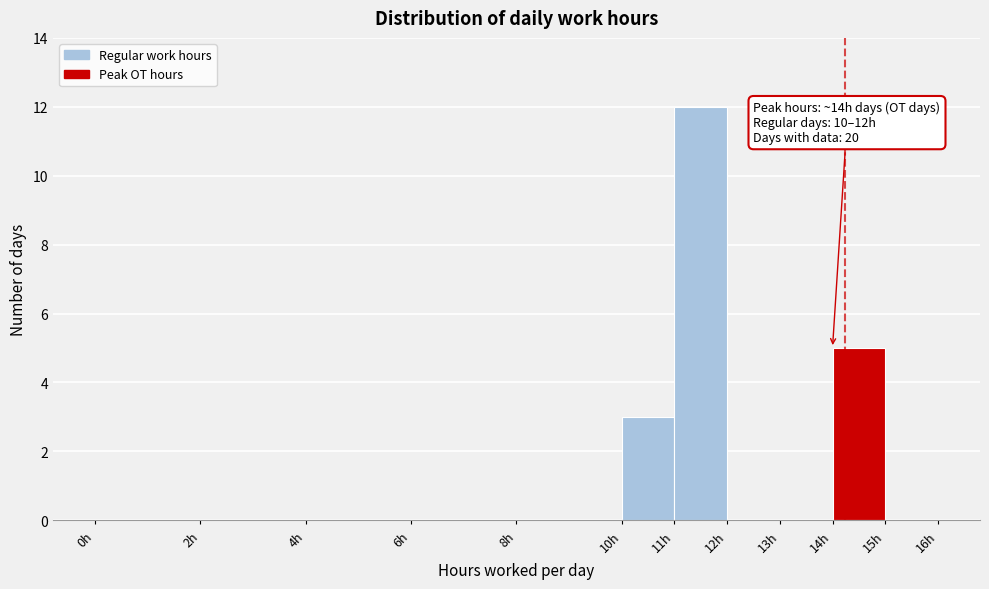

Over which range of the x-axis is the bar tallest?

11 to 12